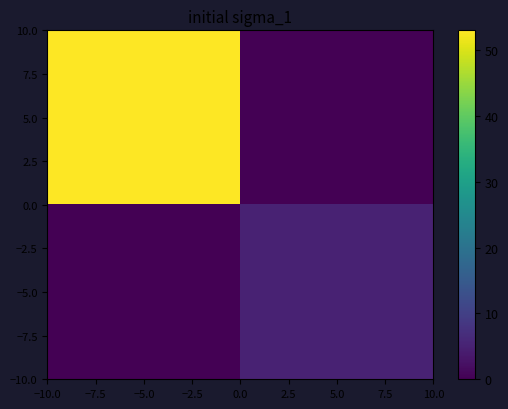

List the series in order of their overall mean, highest first.

5.0, −5.0